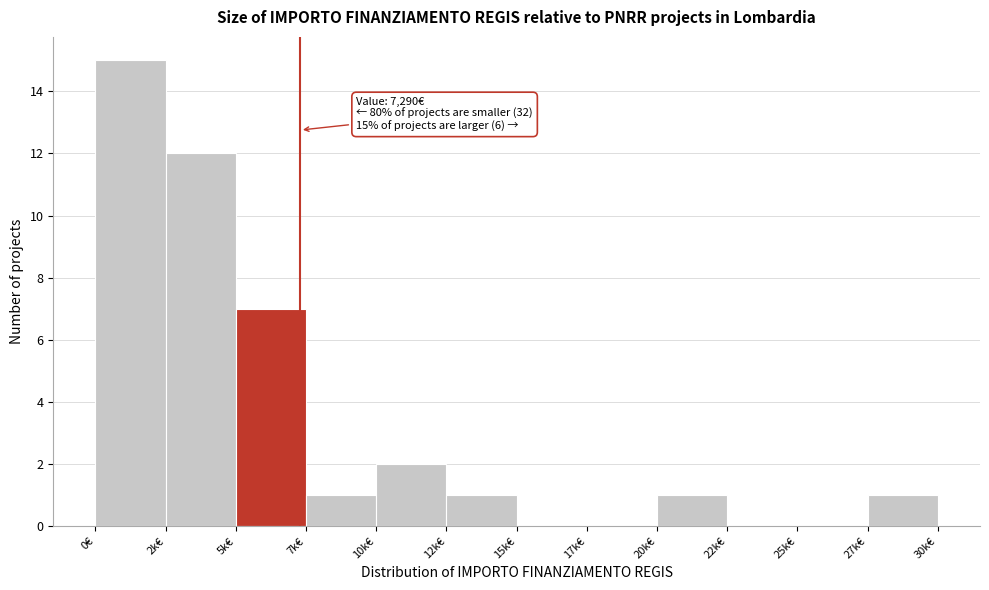

Reading right to left, what are all the values shown in this chart?

27k€=1	25k€=0	22k€=0	20k€=1	17k€=0	15k€=0	12k€=1	10k€=2	7k€=1	5k€=7	2k€=12	0€=15